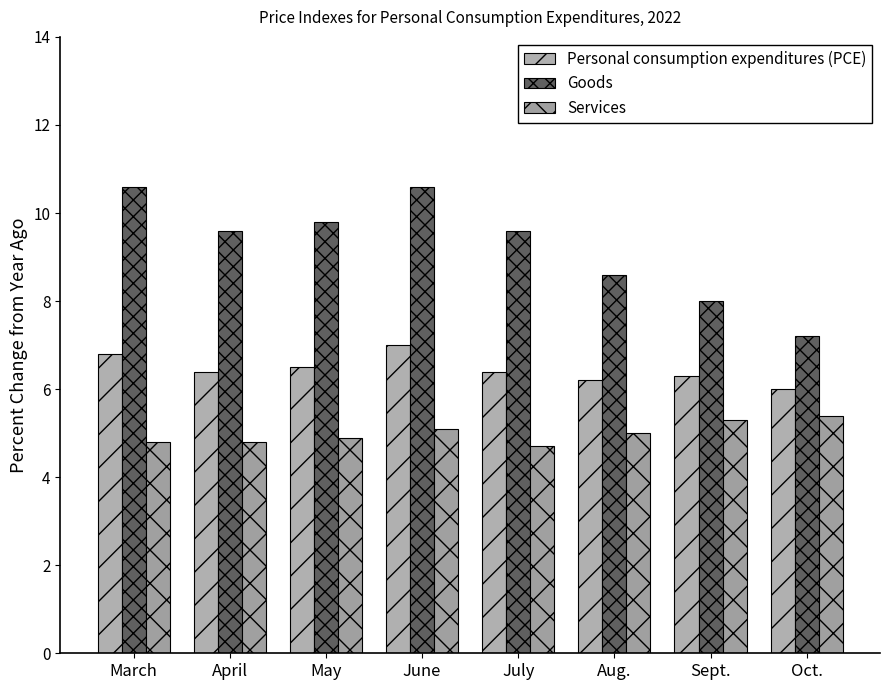

Which series has the largest range (max minus min)?

Goods